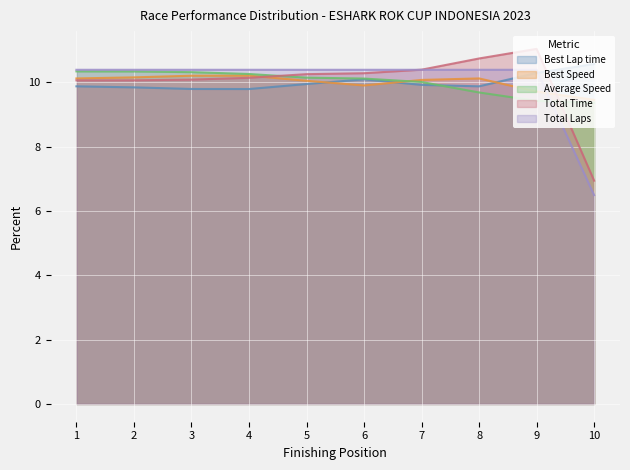

Reading right to left, list all the values displayed in this chart.

Total Laps: 10=6.5	9=10.4	8=10.4	7=10.4	6=10.4	5=10.4	4=10.4	3=10.4	2=10.4	1=10.4
Total Time: 10=6.9	9=11.0	8=10.7	7=10.4	6=10.3	5=10.3	4=10.1	3=10.1	2=10.1	1=10.1
Best Lap time: 10=10.6	9=10.3	8=9.9	7=9.9	6=10.1	5=9.9	4=9.8	3=9.8	2=9.8	1=9.9
Best Speed: 10=9.5	9=9.7	8=10.1	7=10.1	6=9.9	5=10.0	4=10.2	3=10.2	2=10.2	1=10.1
Average Speed: 10=9.4	9=9.4	8=9.7	7=10.0	6=10.1	5=10.1	4=10.3	3=10.3	2=10.3	1=10.3